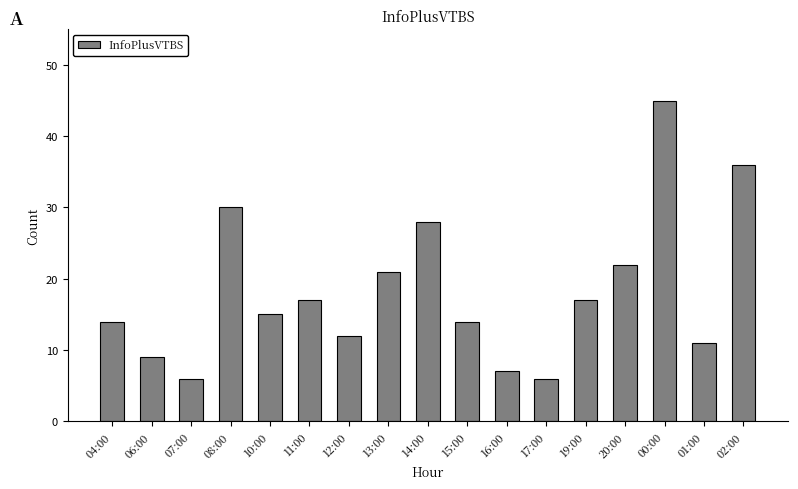

What is the label of the 5th bar from the left?

10:00